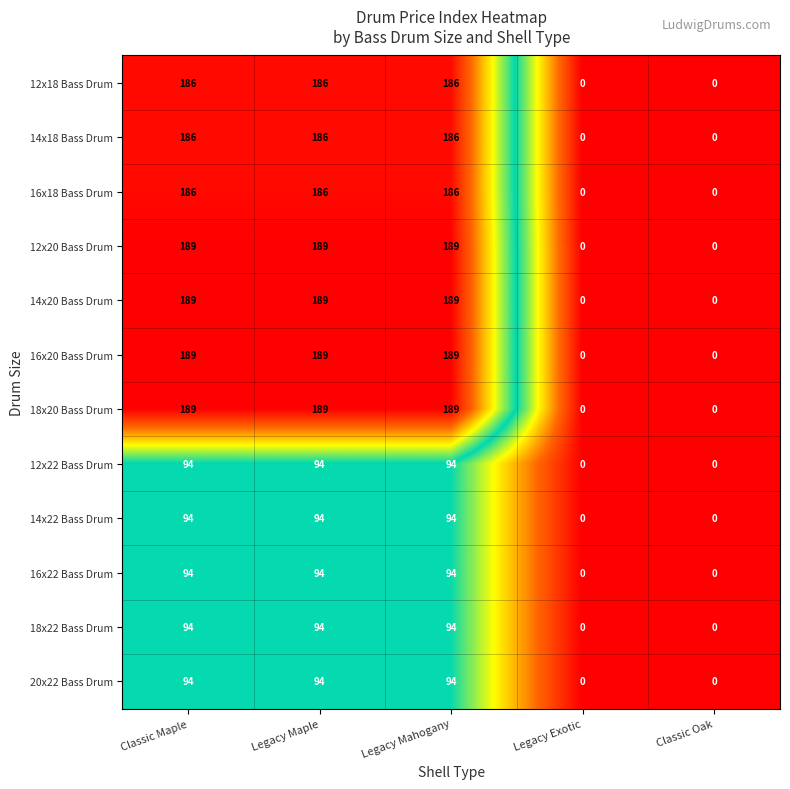

What is the average value of the 12x20 Bass Drum series?

113